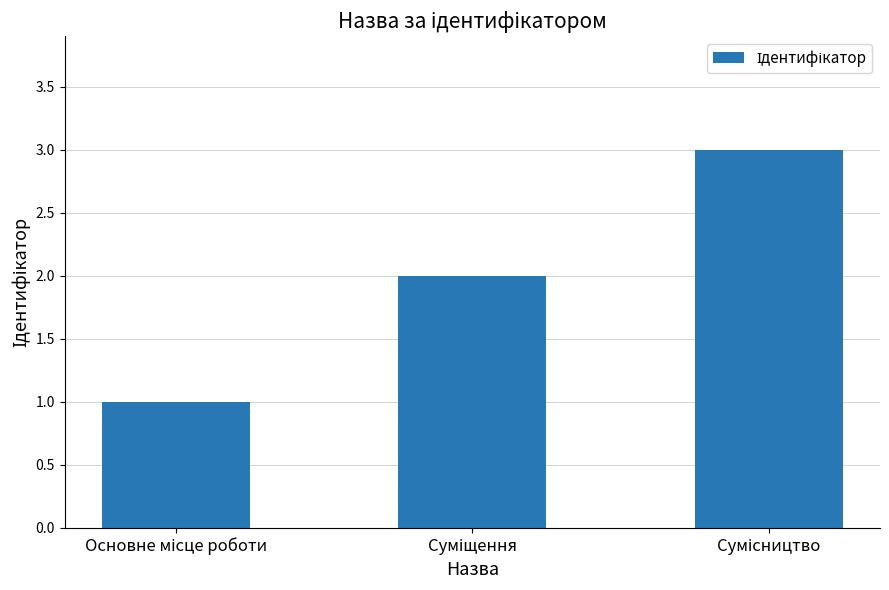

What is the sum of all values?

6